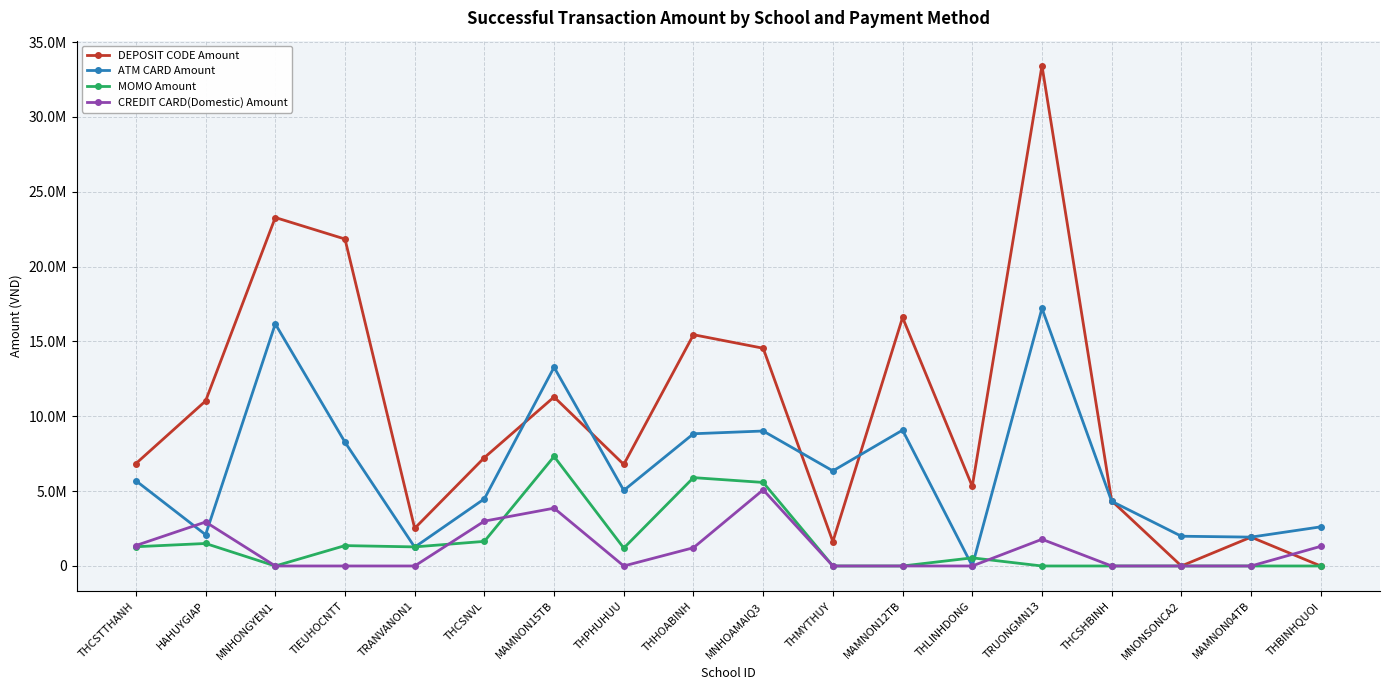

What are all the series names shown in the legend?

DEPOSIT CODE Amount, ATM CARD Amount, MOMO Amount, CREDIT CARD(Domestic) Amount